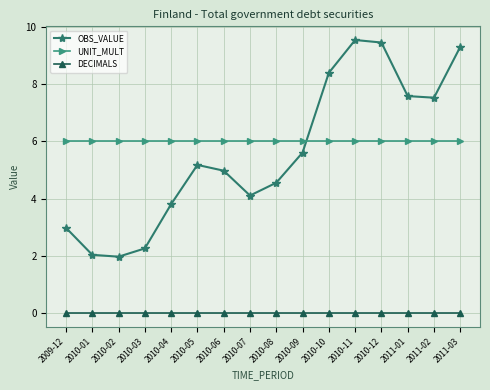

Rank the series at 2010-03 from lowest to highest value.

DECIMALS, OBS_VALUE, UNIT_MULT